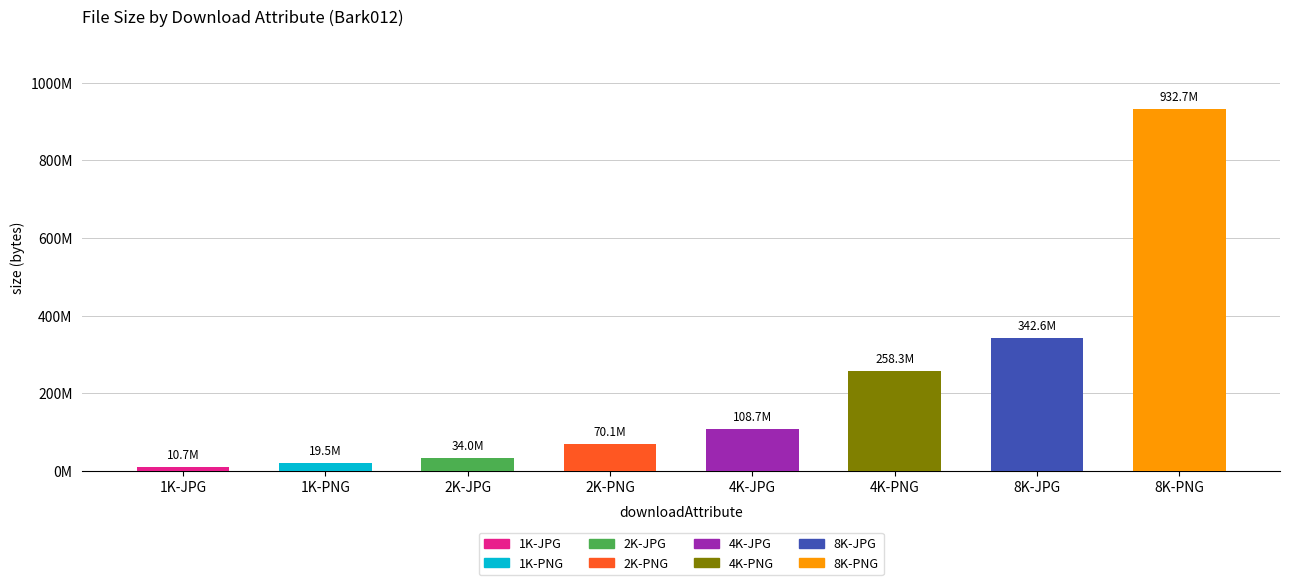

Are the bars grouped side by side (vs. stacked)?

No